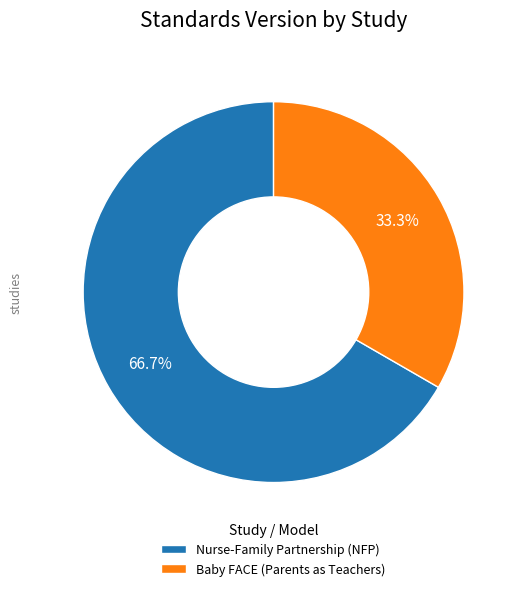

Combined, what portion of the pie is Baby FACE (Parents as Teachers) and Nurse-Family Partnership (NFP)?

100.0%